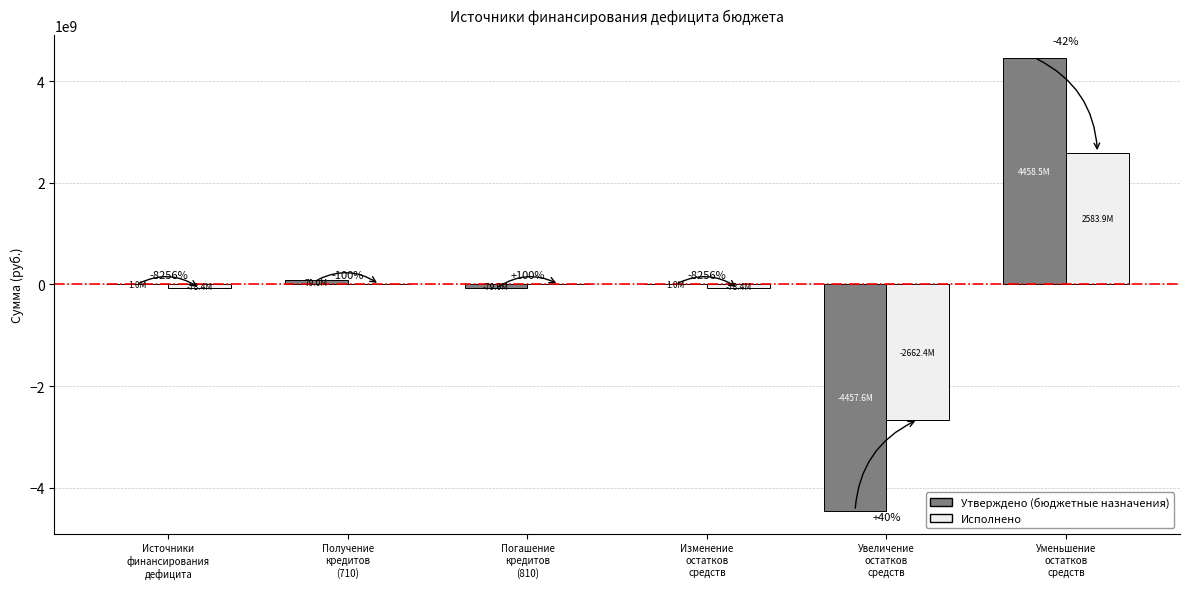

What are all the series names shown in the legend?

Утверждено (бюджетные назначения), Исполнено